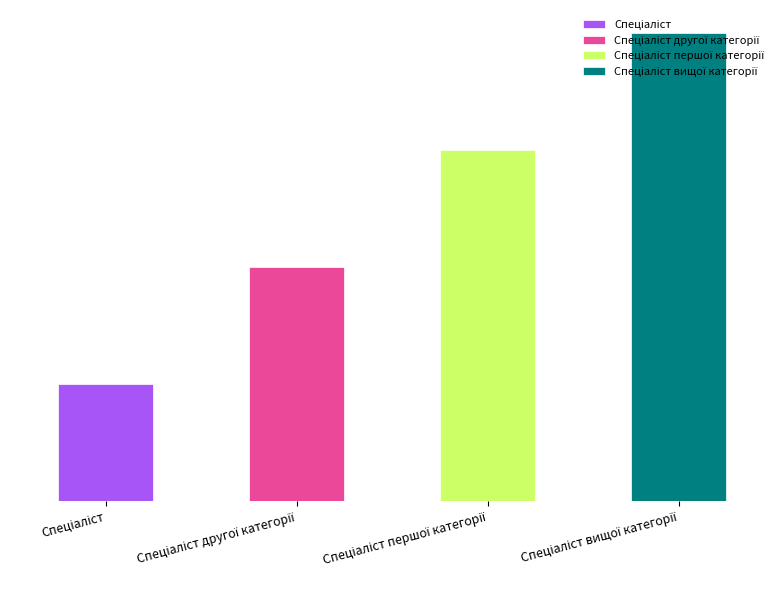

What position from the right is Спеціаліст вищої категорії?

1